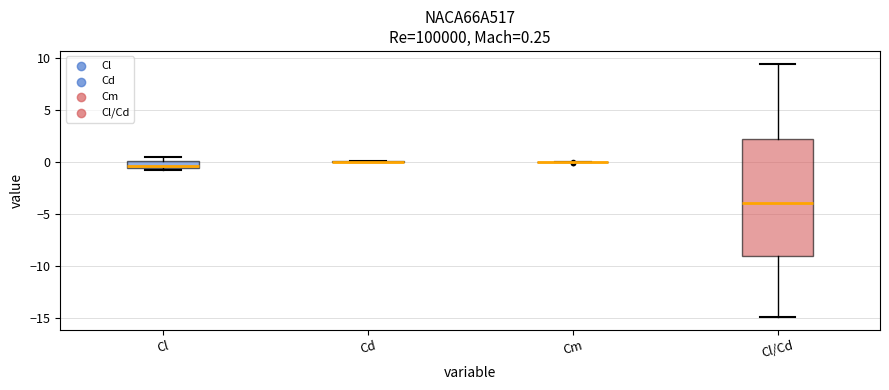

Comparing the boxes themselves (not the whiskers), which one is the tallest?

Cl/Cd